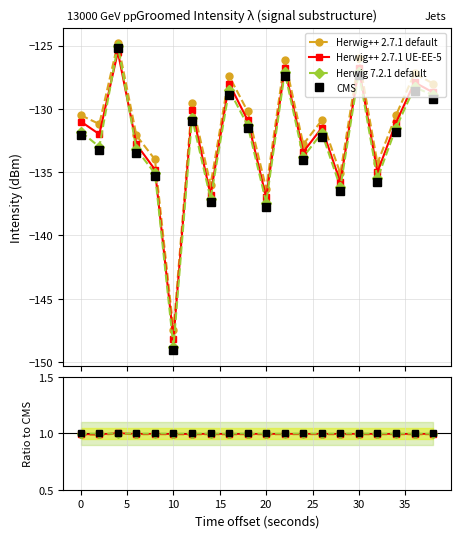

The Herwig++ 2.7.1 UE-EE-5 series shows 1.0 at 30. True or false?

True